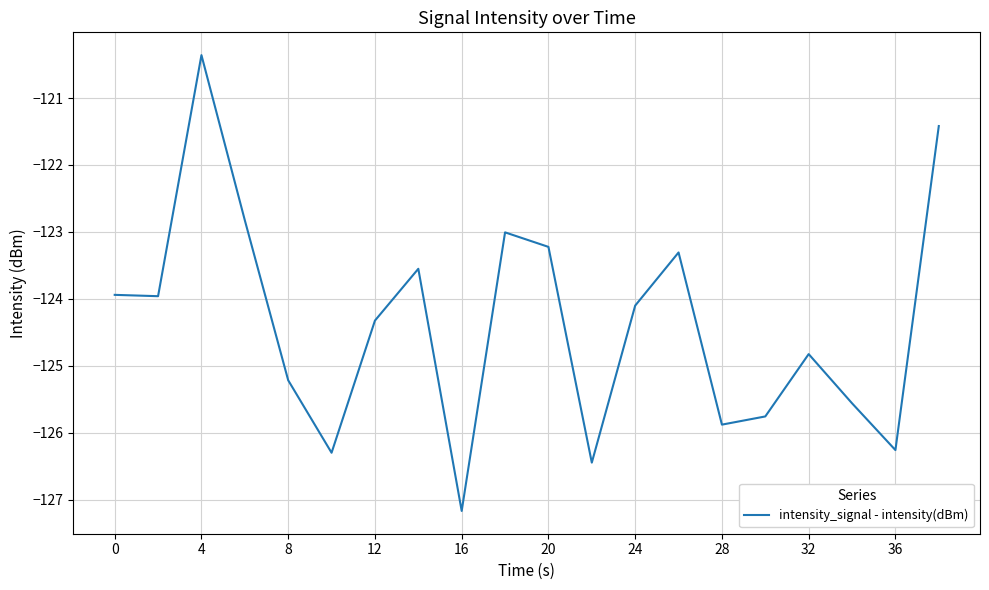

What is the difference between the maximum and minimum values?

6.8